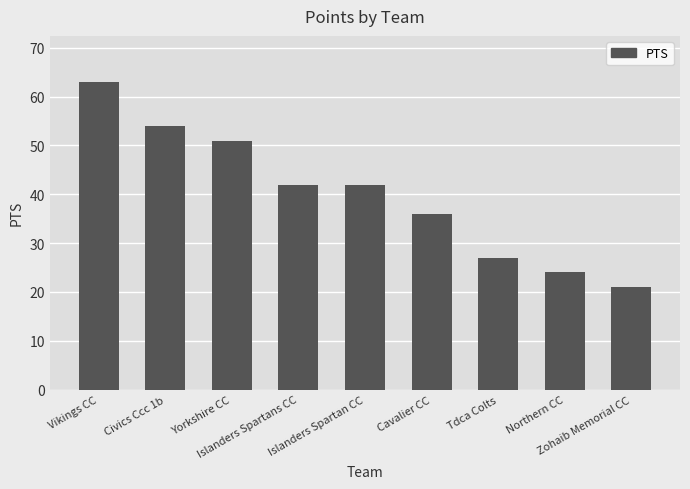

What is the smallest value displayed?

21